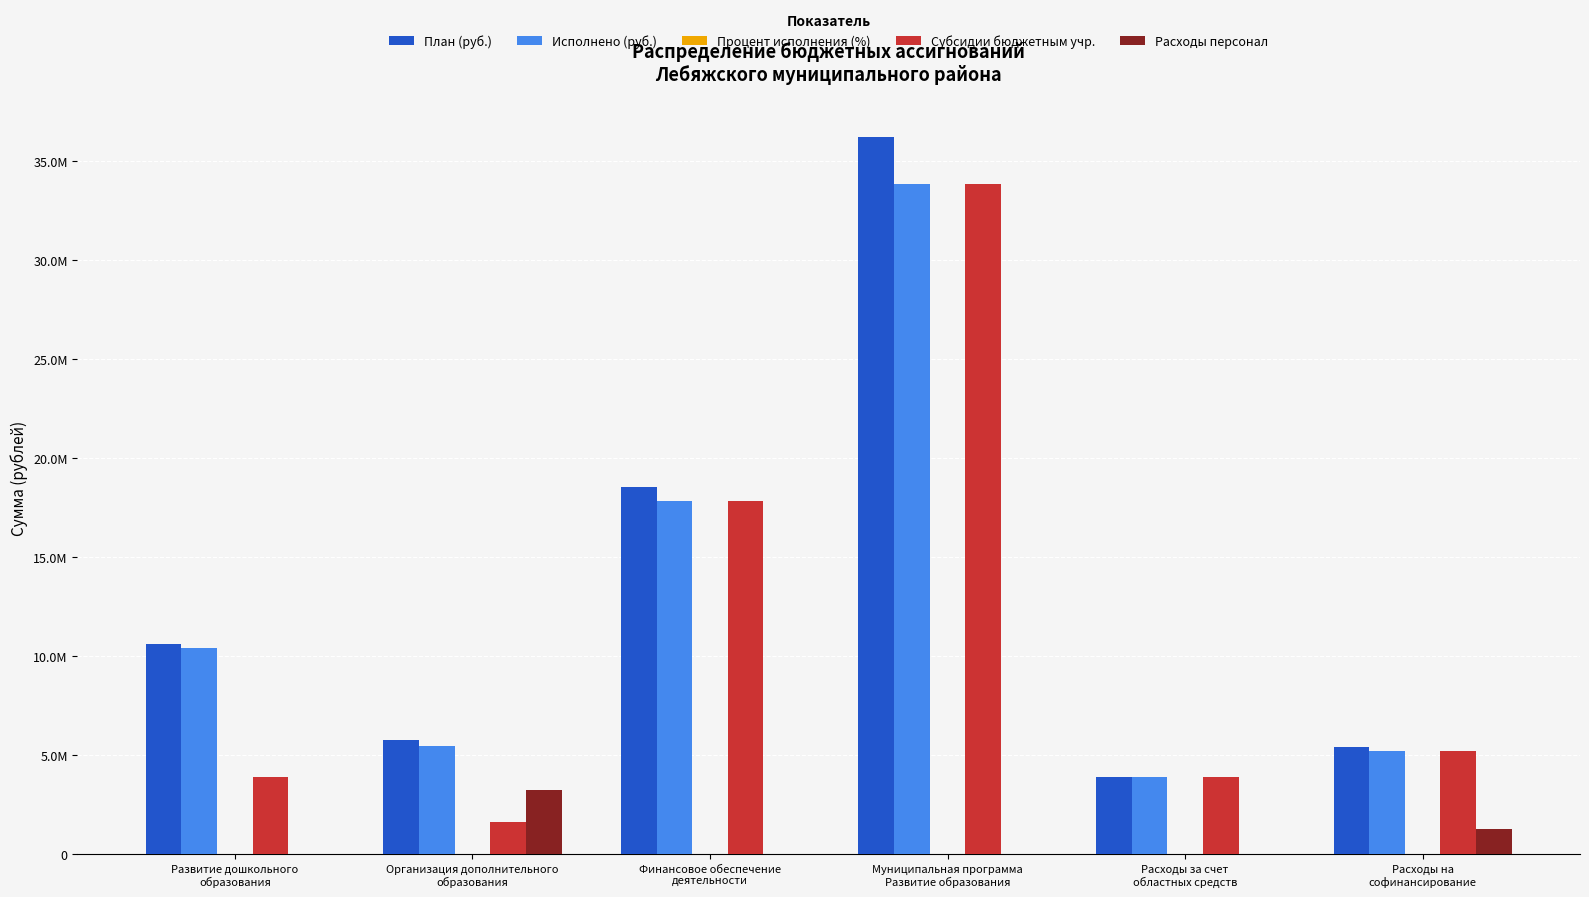

At which label is Процент исполнения (%) closest to 0?

Муниципальная программа
Развитие образования